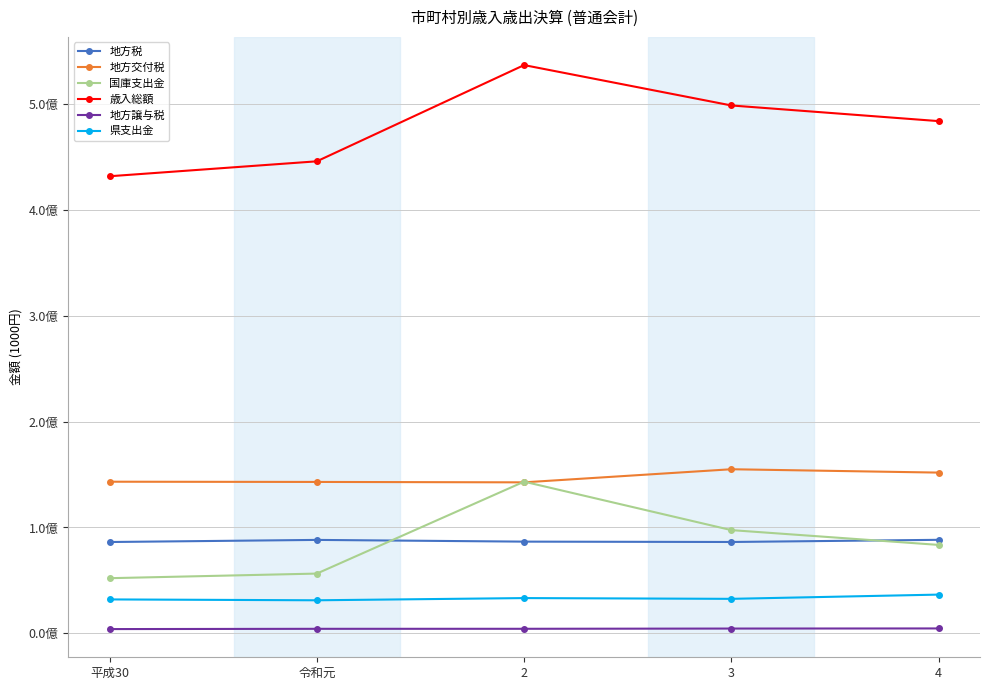

What is the difference between the second highest and minimum values in the 地方税 series?

1988341